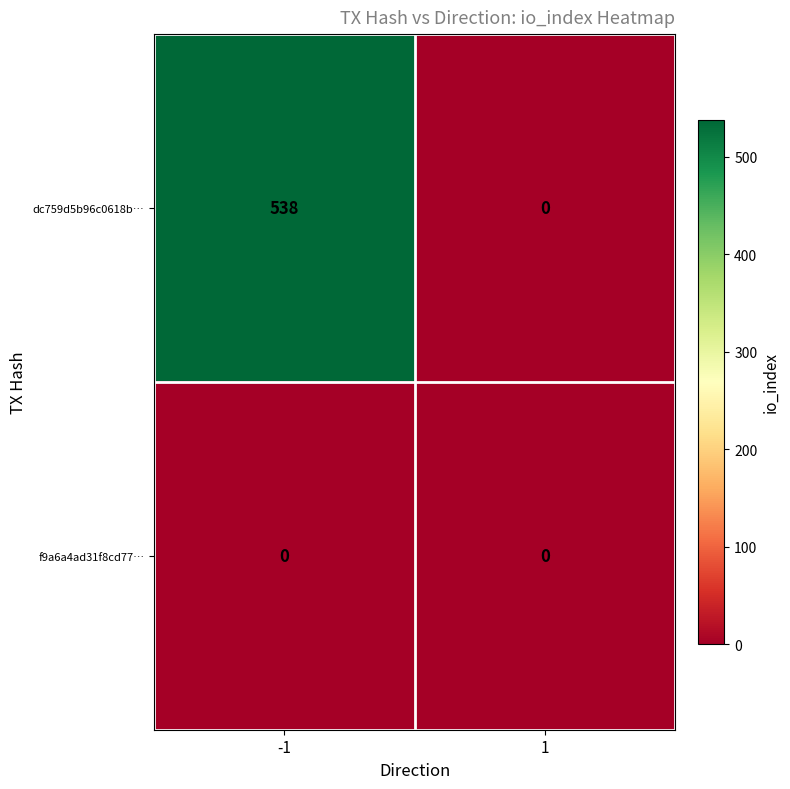

What is the maximum value for dc759d5b96c0618b…?

538